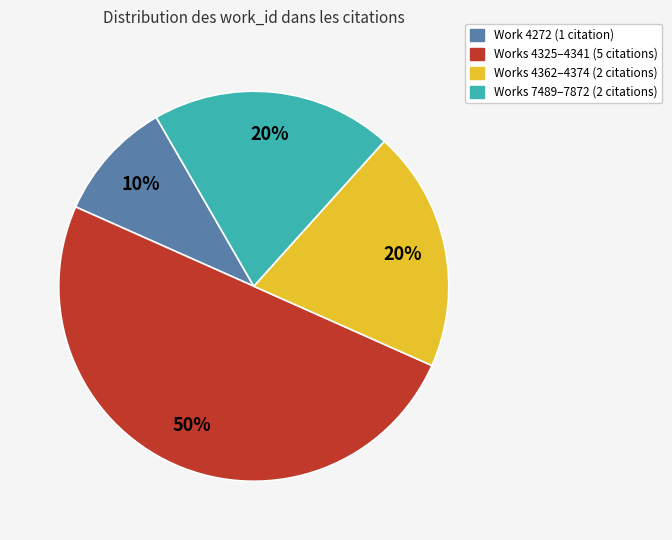

Approximately how many times larger is the value at Works 4325–4341 (5 citations) compared to Work 4272 (1 citation)?

5.0